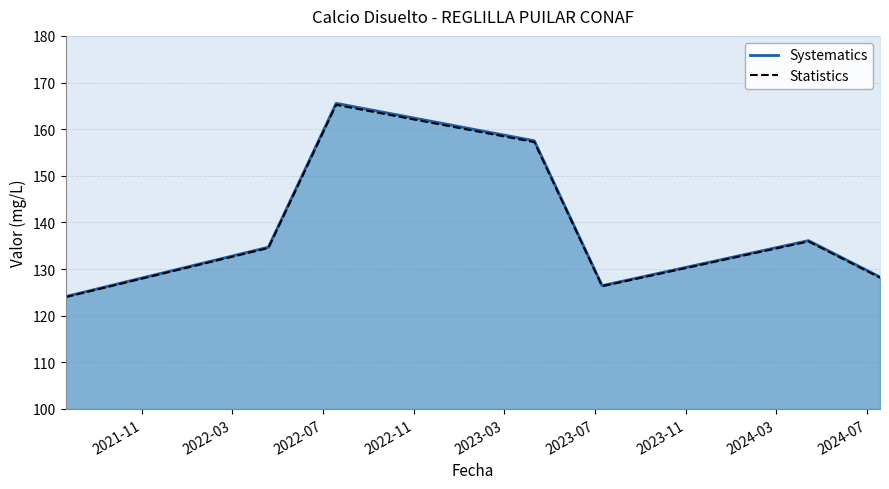

What is the change in value from 2021-07-21 to 2023-07-11?

+2.3